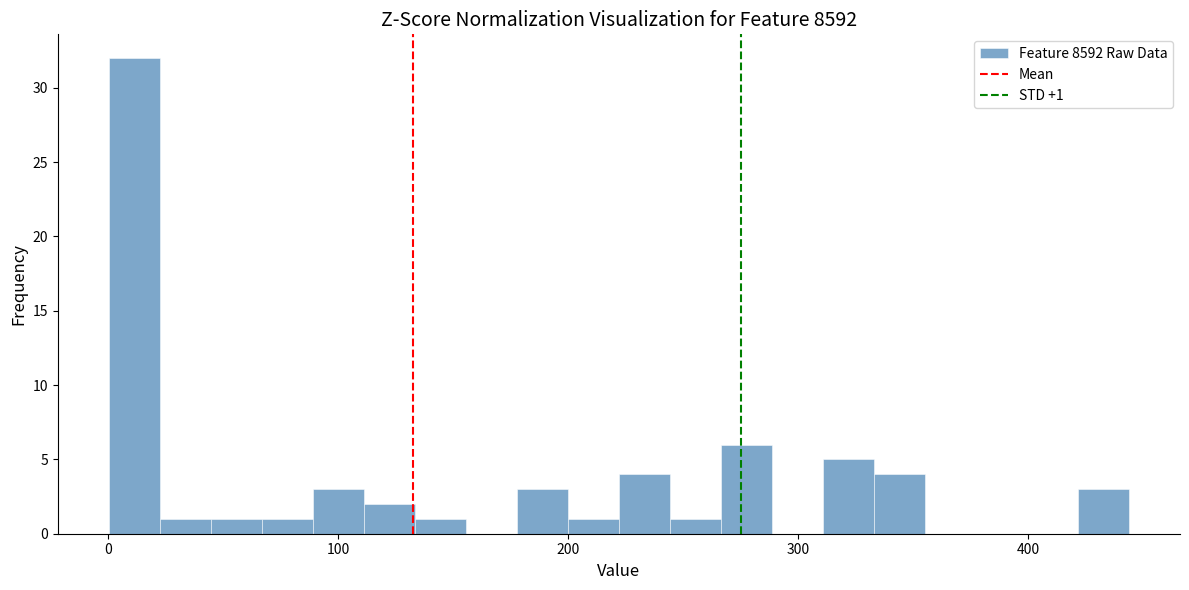

Read against the x-axis, roughly where is the centre of the tallest bar?

10